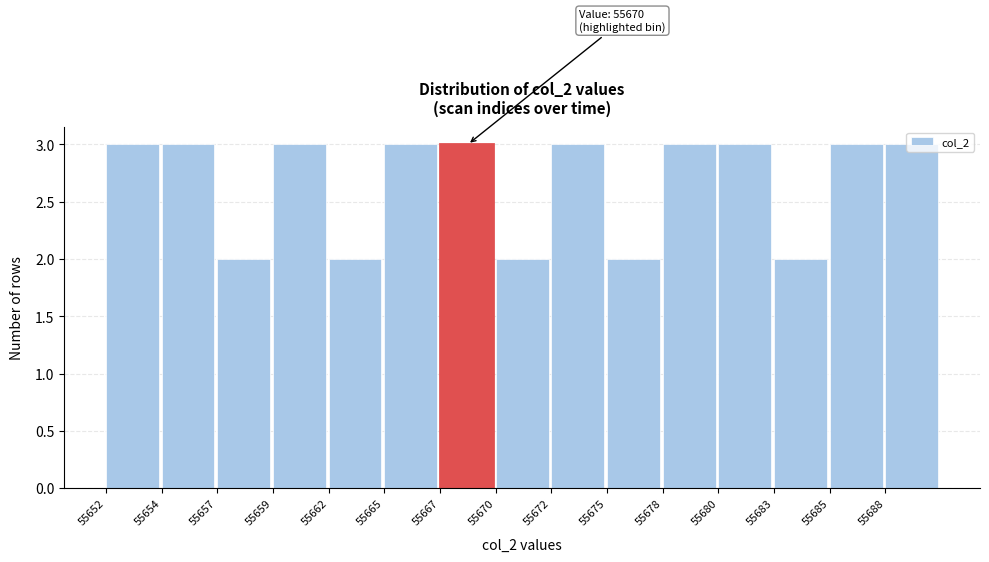

What is the maximum value shown in the chart?

3